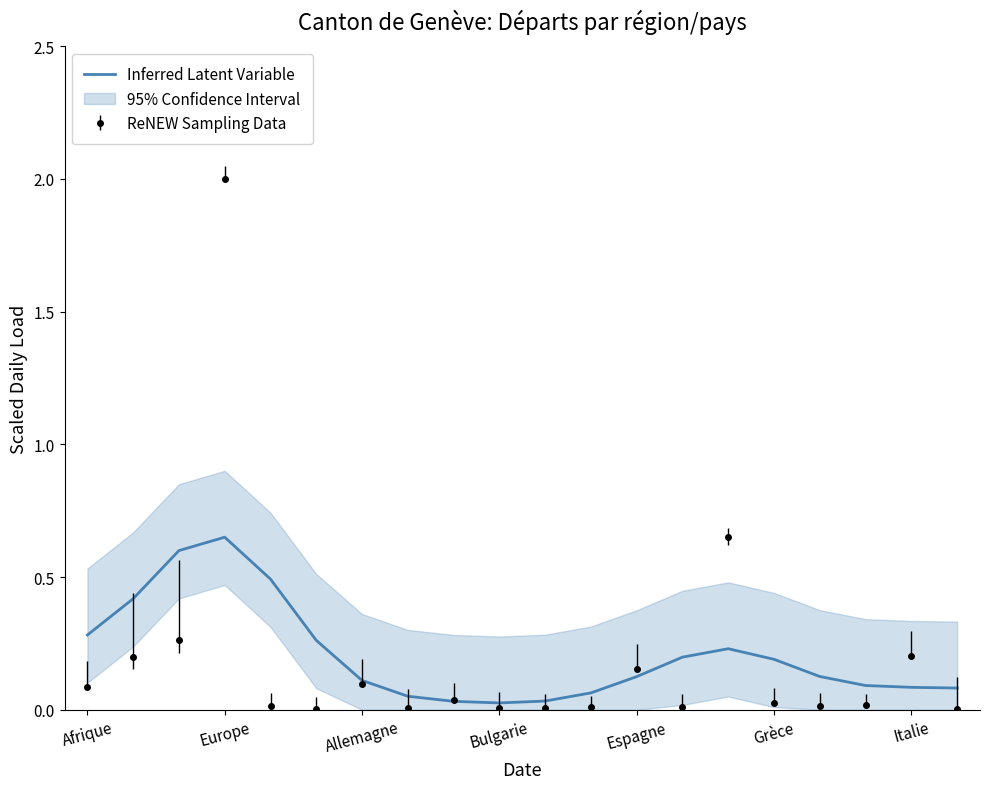

The value of Inferred Latent Variable at Europe is 0.2. True or false?

False